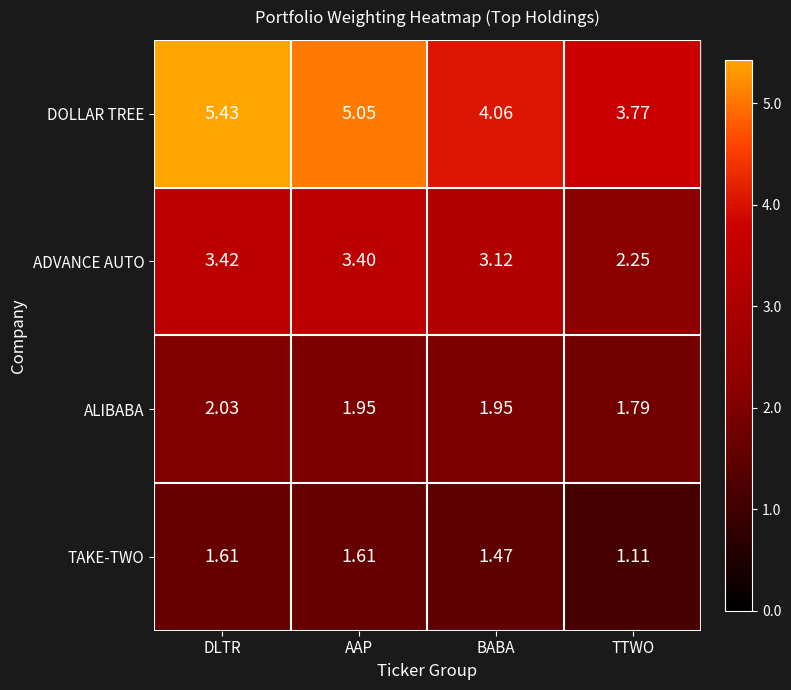

At which category is the sum across all series the highest?

DLTR